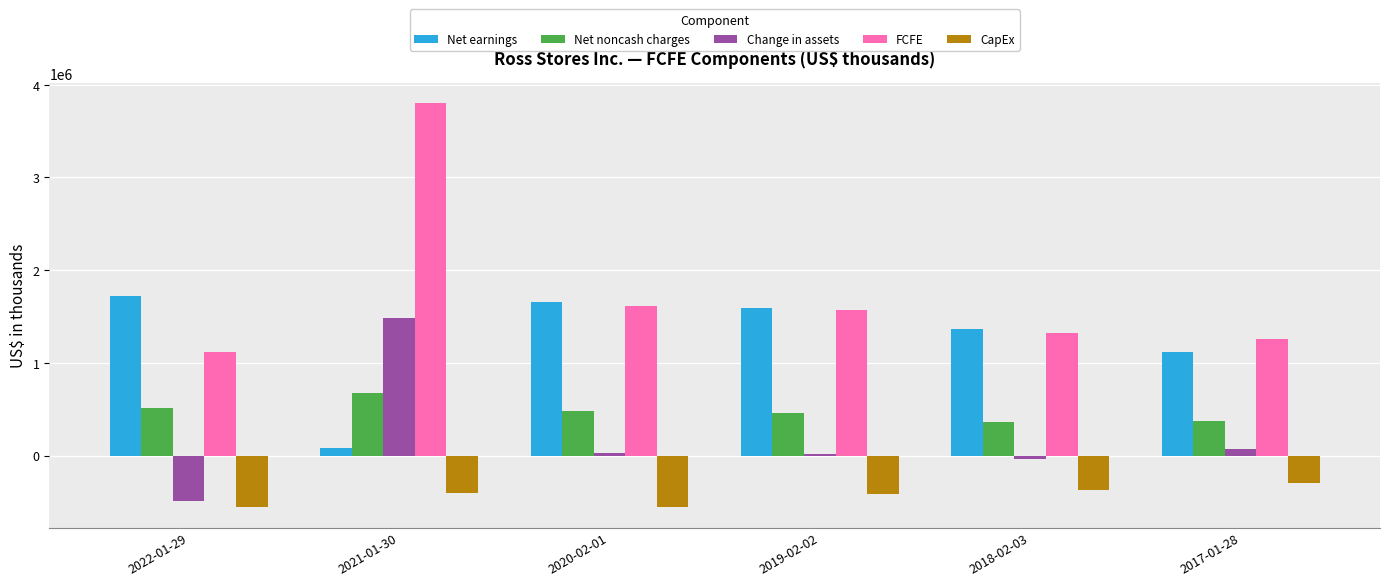

At which label is FCFE closest to 2456963?

2020-02-01